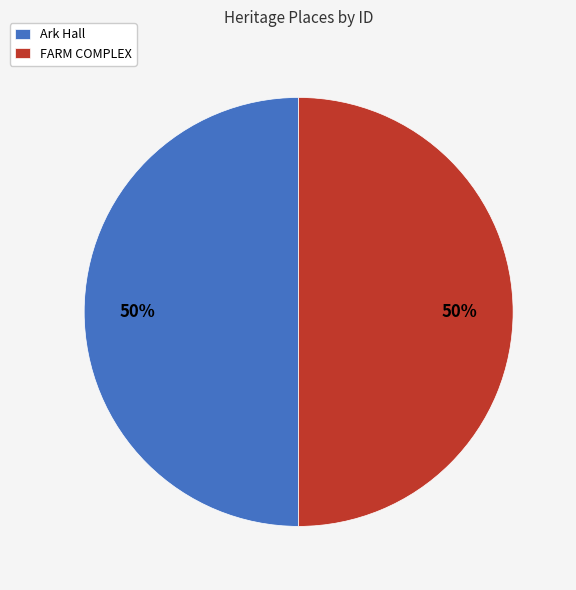

To the nearest percent, what percentage of the pie is FARM COMPLEX?

50%